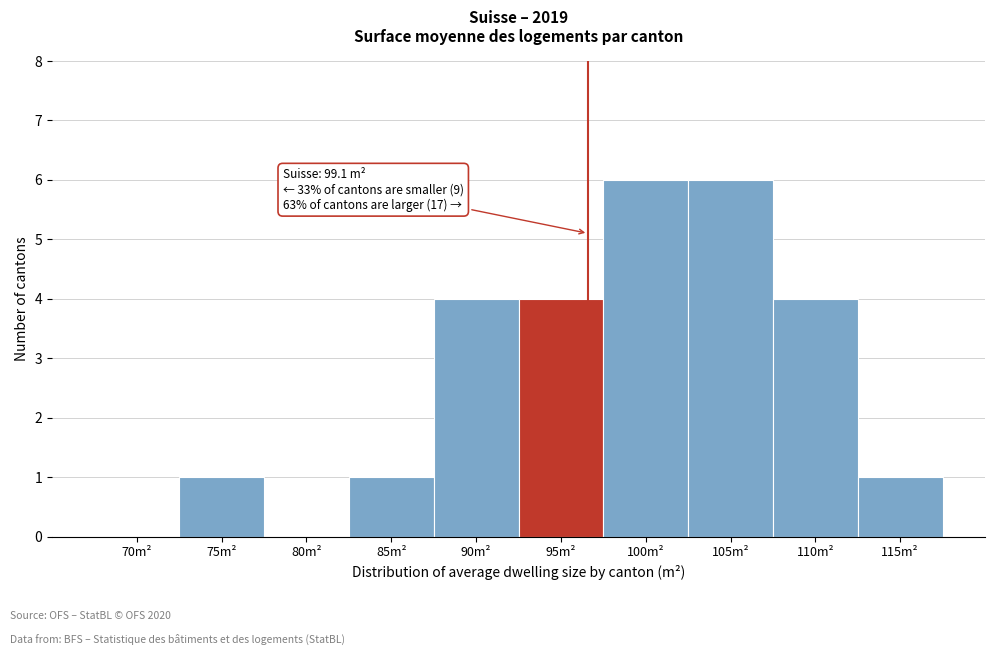

Reading left to right, list all the values displayed in this chart.

70m²=0	75m²=1	80m²=0	85m²=1	90m²=4	95m²=4	100m²=6	105m²=6	110m²=4	115m²=1